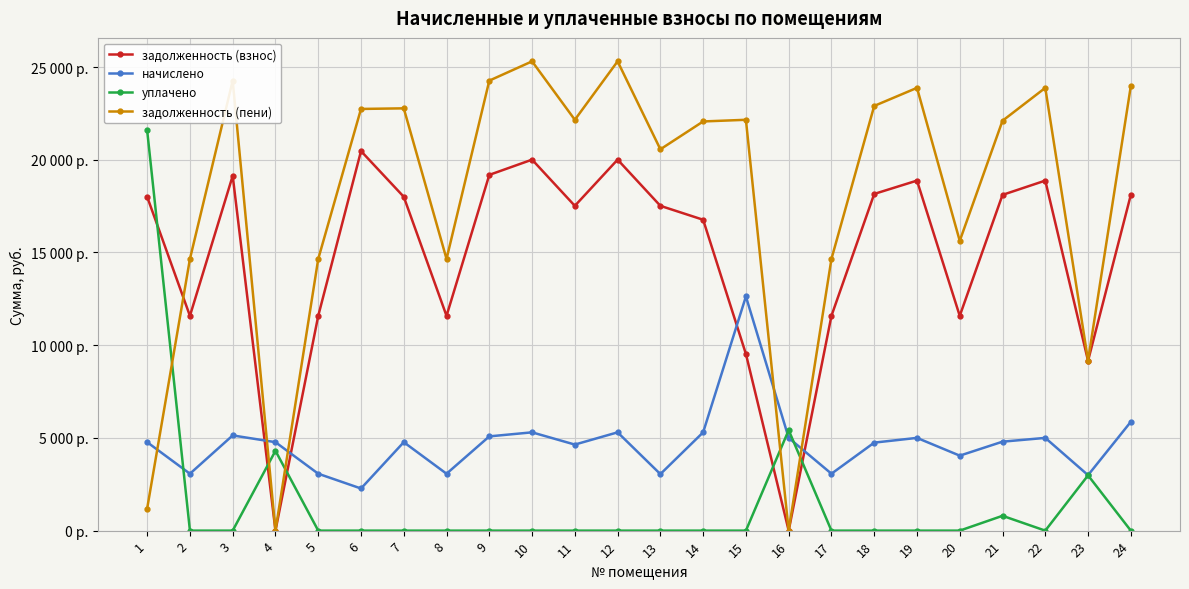

Reading left to right, what are all the values shown in this chart?

задолженность (взнос): 18001.7	11581.7	19131.6	0.0	11581.7	20467.0	18001.7	11581.7	19183.0	20004.7	17513.8	20004.7	17513.8	16764.0	9527.3	0.0	11581.7	18155.8	18874.8	11581.7	18104.4	18874.8	9158.7	18104.4
начислено: 4769.6	3068.6	5134.0	4769.6	3068.6	2271.8	4769.6	3068.6	5082.6	5300.3	4640.3	5300.3	3048.6	5300.3	12626.8	5001.0	3068.6	4745.5	5001.0	4043.2	4796.9	5001.0	2991.6	5868.8
уплачено: 21578.9	0.0	0.0	4305.0	0.0	0.0	0.0	0.0	0.0	0.0	0.0	0.0	0.0	0.0	0.0	5417.8	0.0	0.0	0.0	0.0	799.5	0.0	2980.0	0.0
задолженность (пени): 1192.4	14650.3	24265.6	0.0	14650.3	22738.8	22771.3	14650.3	24265.6	25305.0	22154.0	25305.0	20562.4	22064.3	22154.0	0.0	14650.3	22901.3	23875.8	15624.8	22101.8	23875.8	9170.3	23973.2